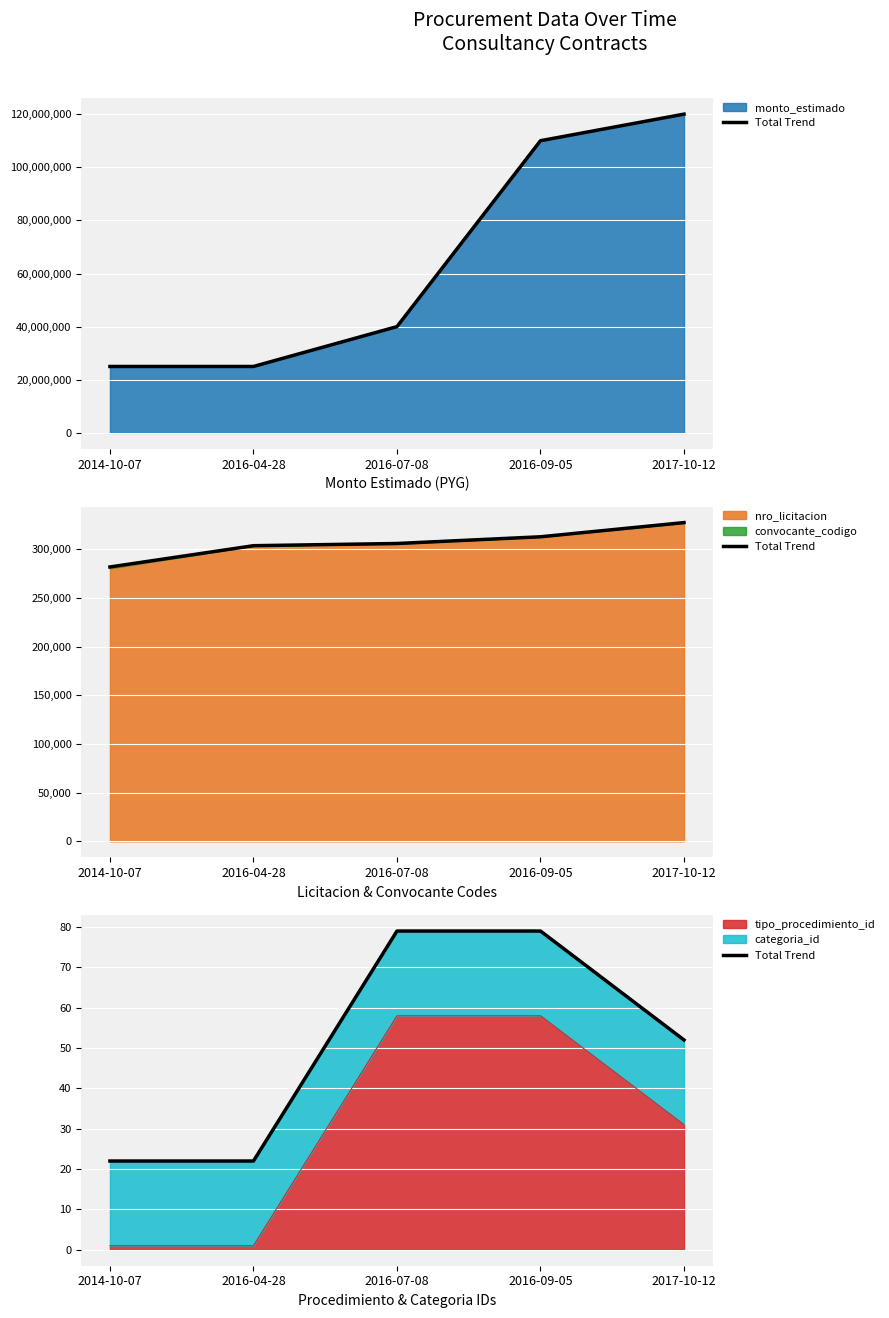

What is the label of the 3rd point from the right?

2016-07-08